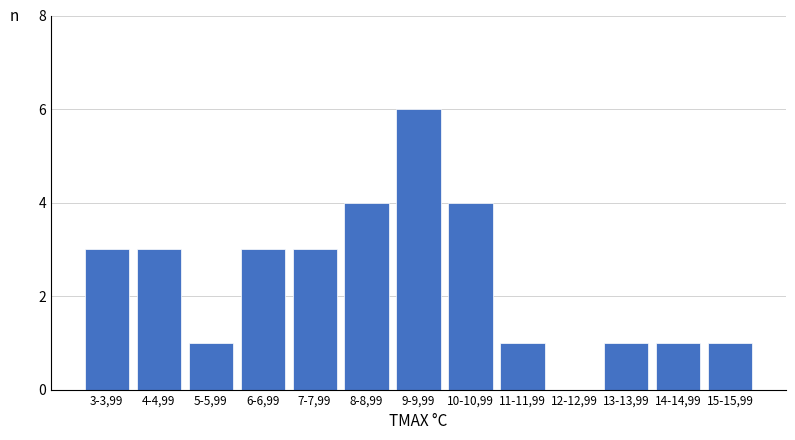

Reading left to right, transcribe all the data shown in this chart.

3-3,99=3	4-4,99=3	5-5,99=1	6-6,99=3	7-7,99=3	8-8,99=4	9-9,99=6	10-10,99=4	11-11,99=1	12-12,99=0	13-13,99=1	14-14,99=1	15-15,99=1